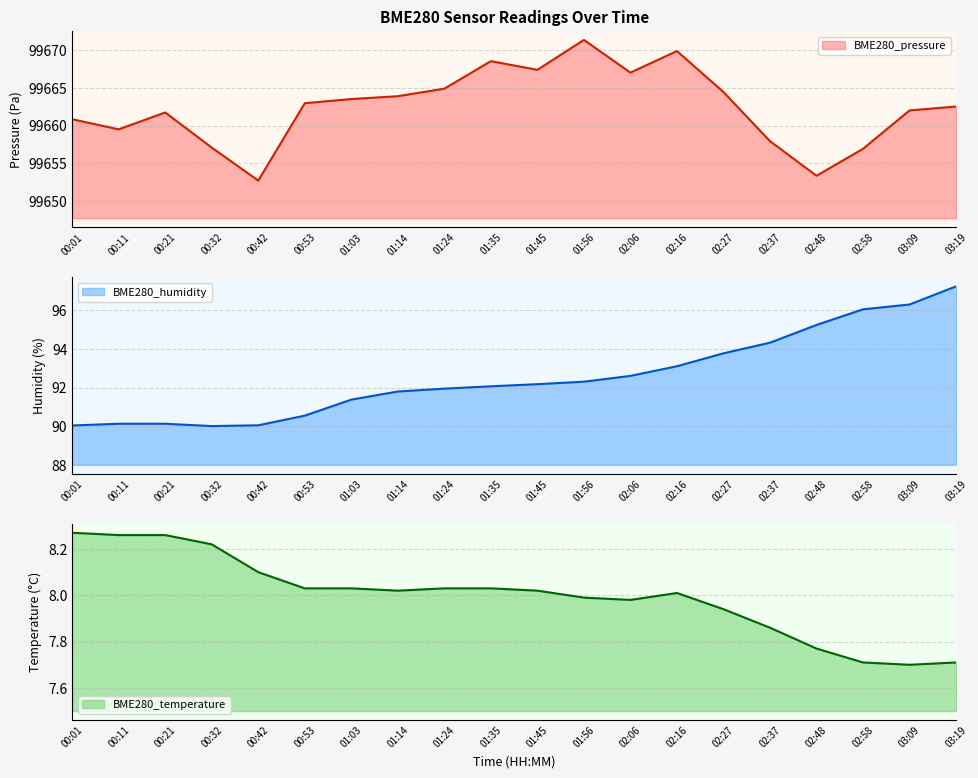

True or false: BME280_humidity and BME280_pressure intersect in this chart.

False